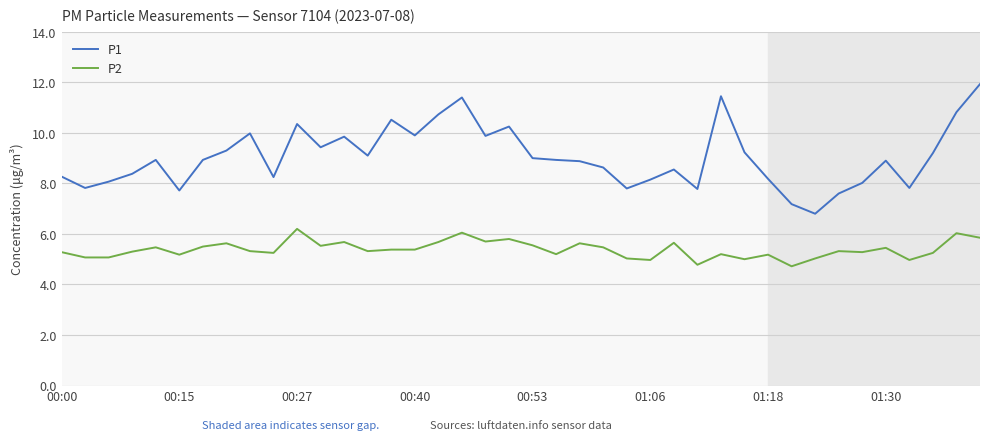

True or false: P1 and P2 intersect in this chart.

False